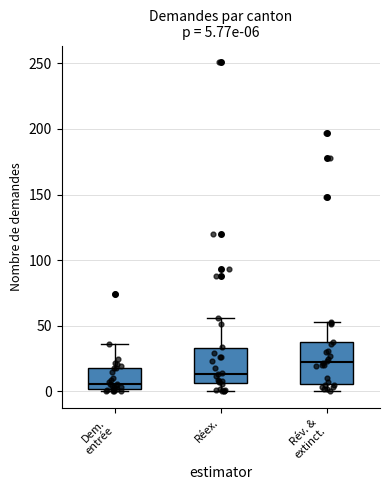

Which box is the tallest, from its lower edge to its upper edge?

Rév. & extinct.